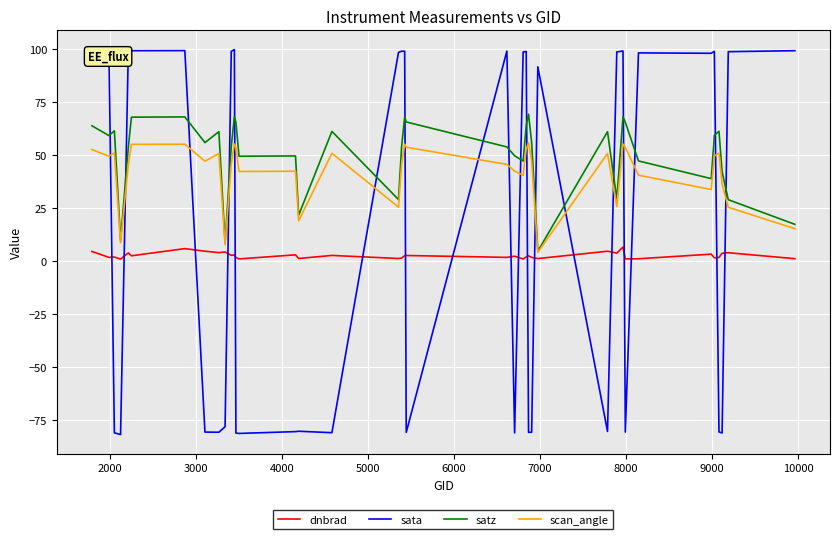

How many lines are shown in the chart?

4